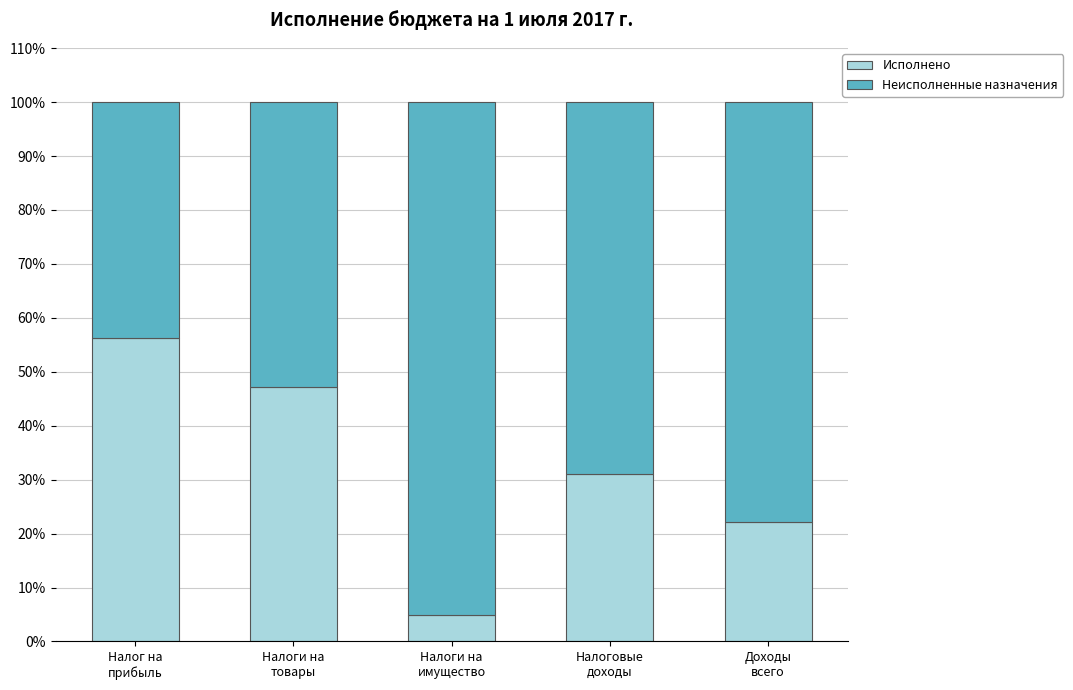

What is the maximum value for Исполнено?

56.2